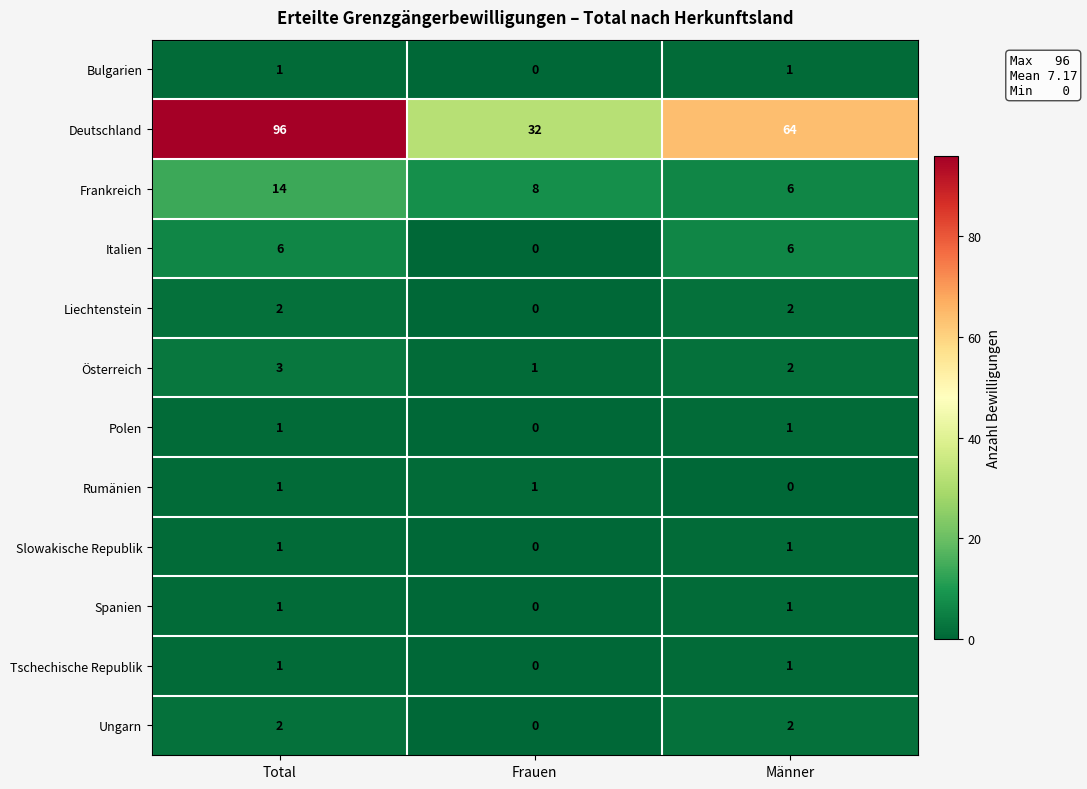

At how many categories does at least one series exceed 20?

3